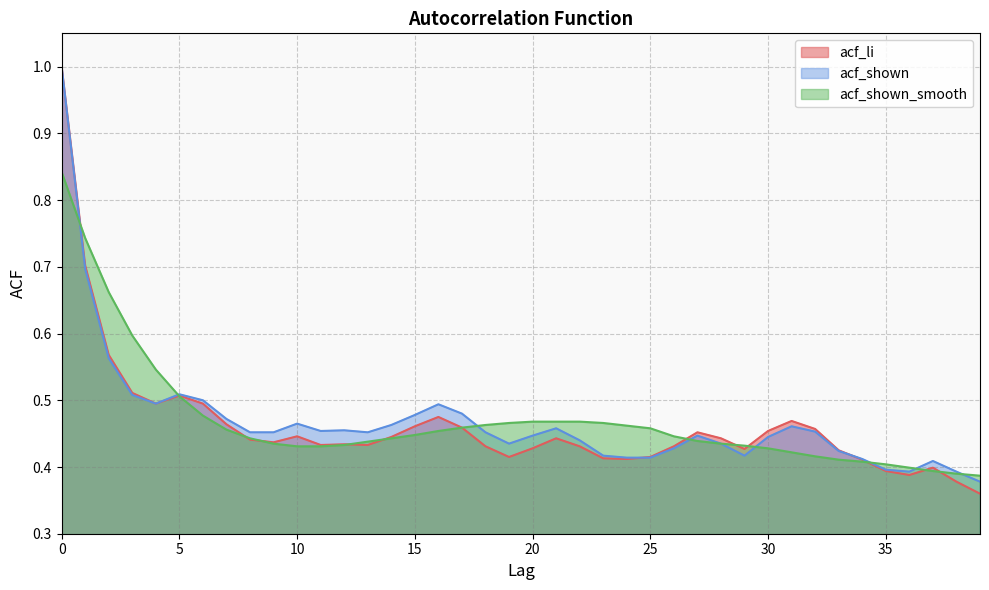

How many distinct data groups are displayed?

3